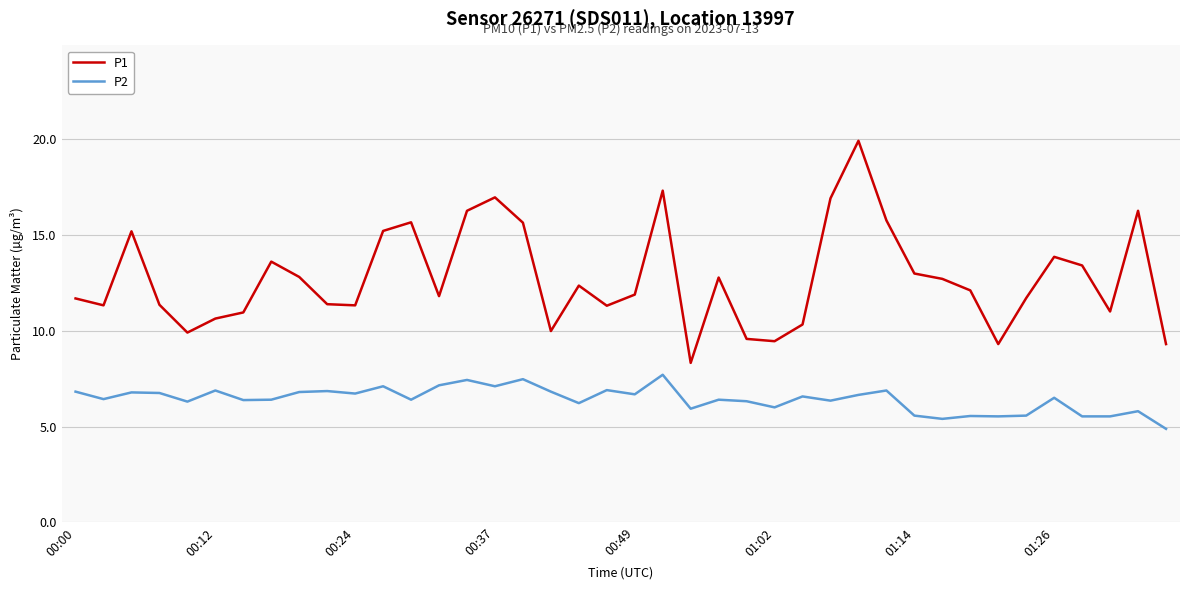

Rank the series by their average value, from highest to lowest.

P1, P2